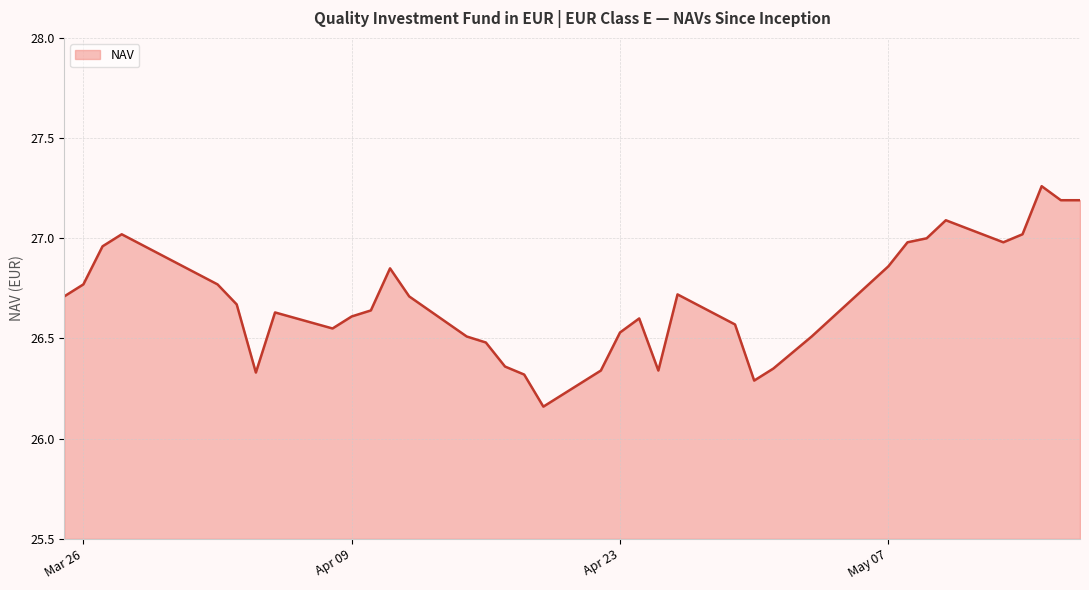

Does the chart display data point markers on the line(s)?

No